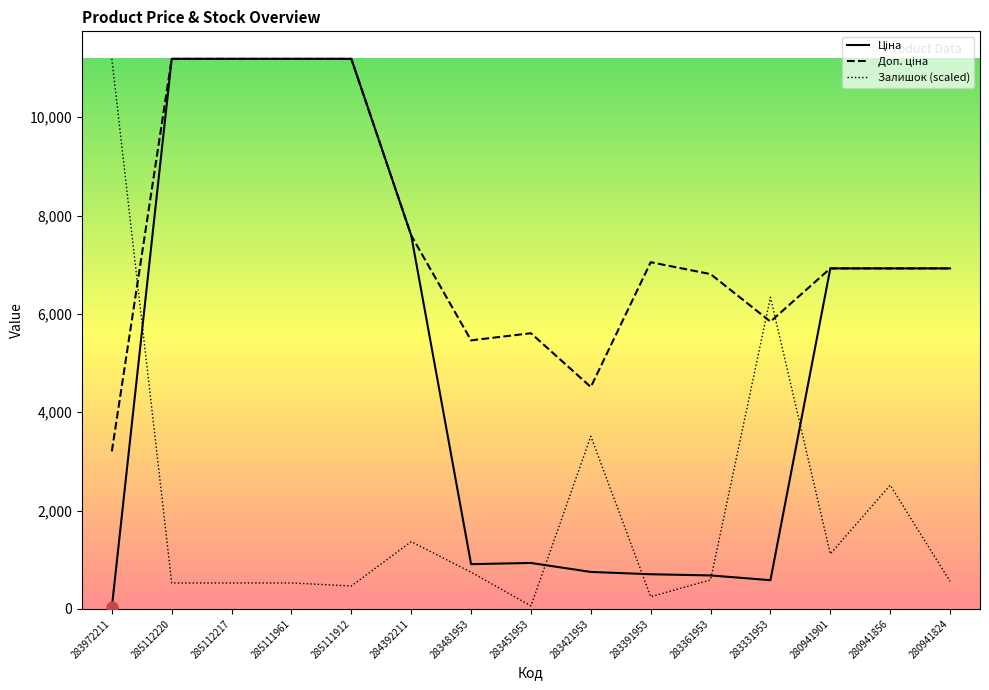

What are all the series names shown in the legend?

Ціна, Доп. ціна, Залишок (scaled)